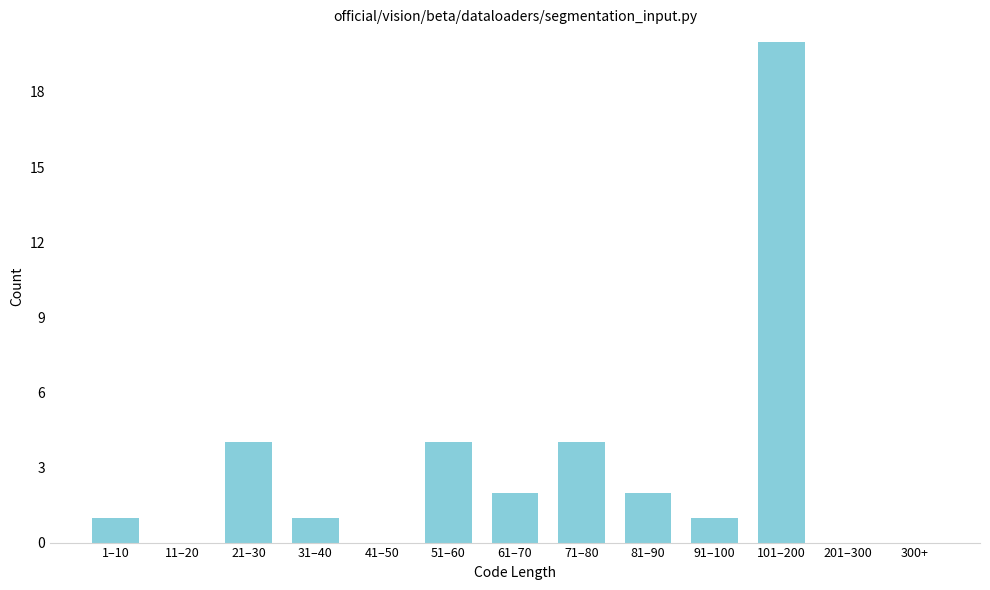

Reading left to right, what are all the values shown in this chart?

1–10=1	11–20=0	21–30=4	31–40=1	41–50=0	51–60=4	61–70=2	71–80=4	81–90=2	91–100=1	101–200=20	201–300=0	300+=0